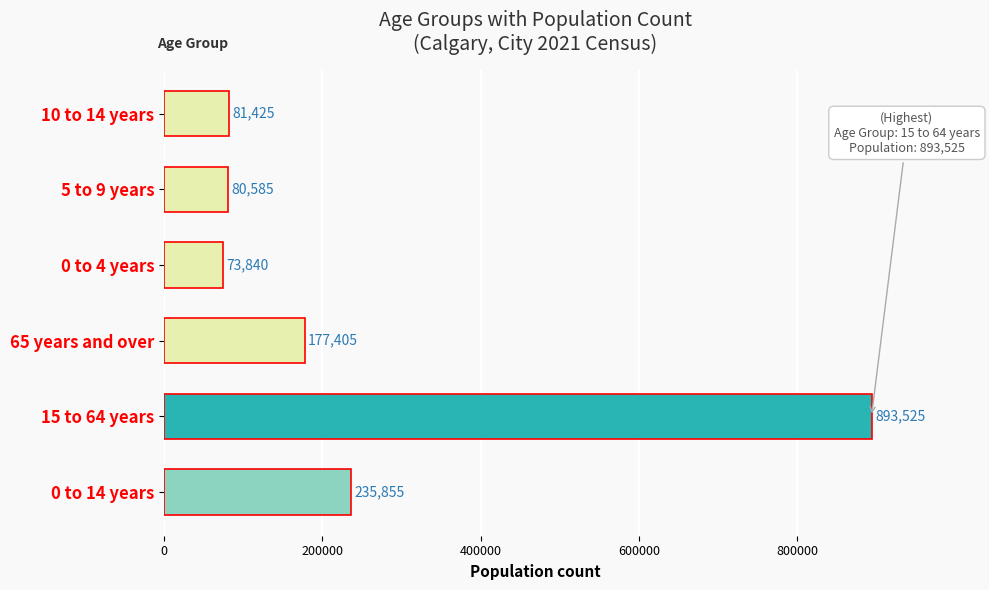

True or false: the data shows 121468 at 10 to 14 years.

False